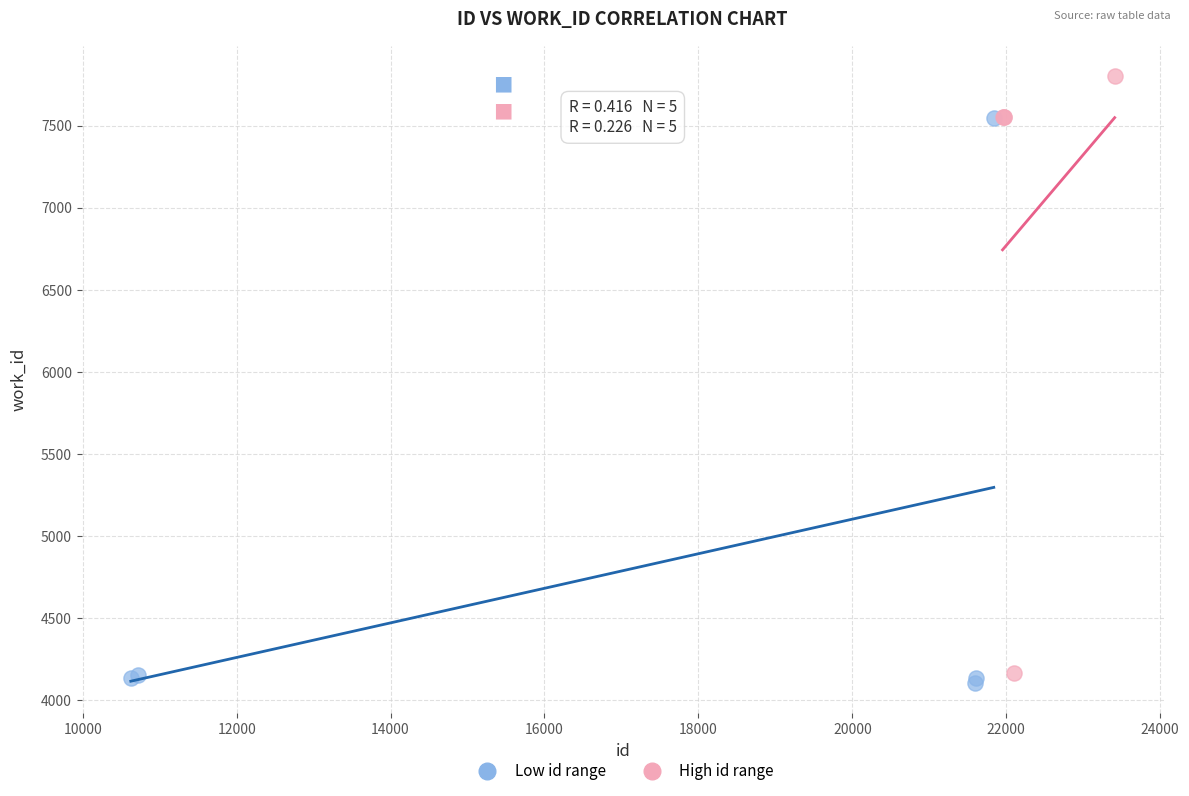

What are all the series names shown in the legend?

Low id range, High id range